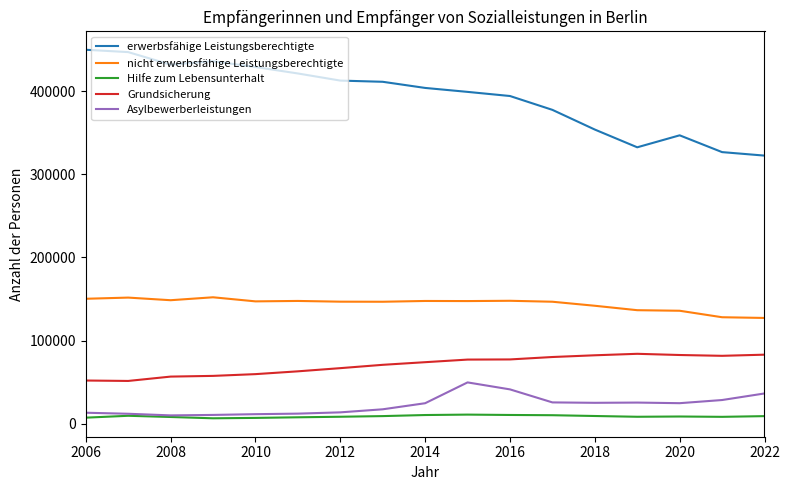

True or false: erwerbsfähige Leistungsberechtigte and Grundsicherung cross at least once.

False